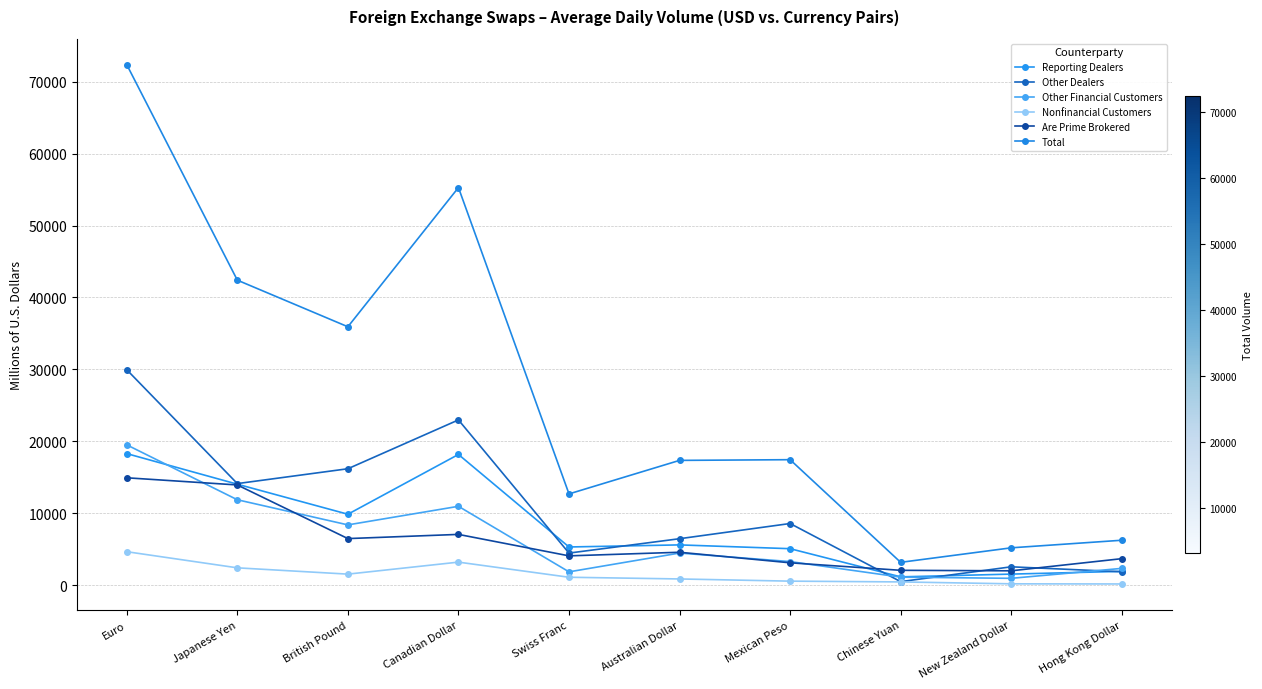

How many series are shown in this chart?

6